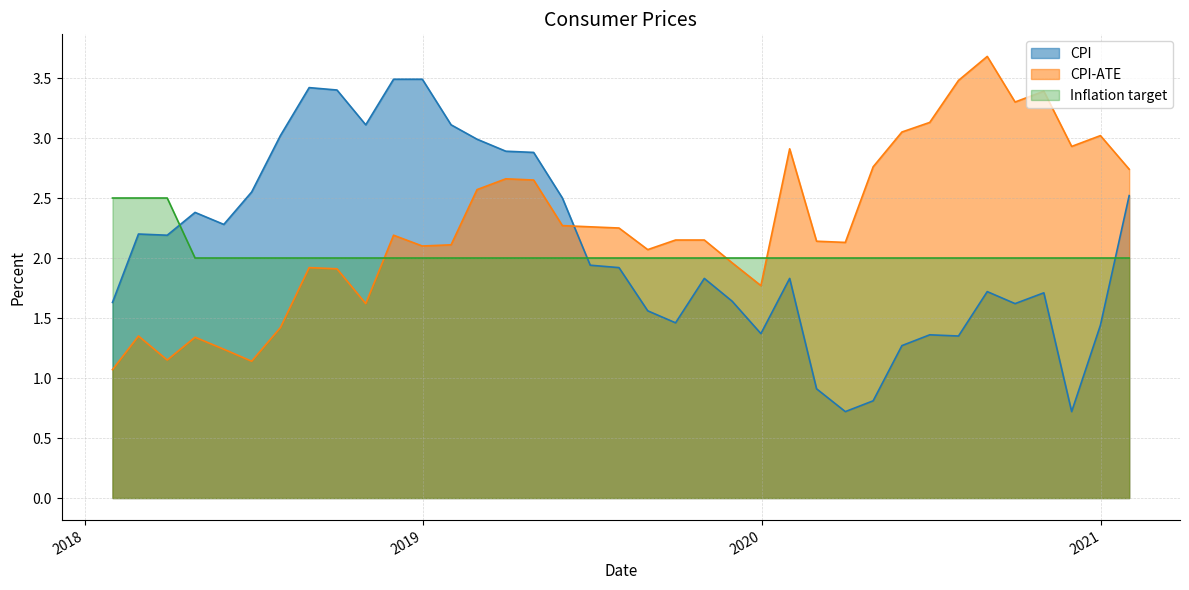

The Inflation target series shows 2.0 at 2019-09-30. True or false?

True